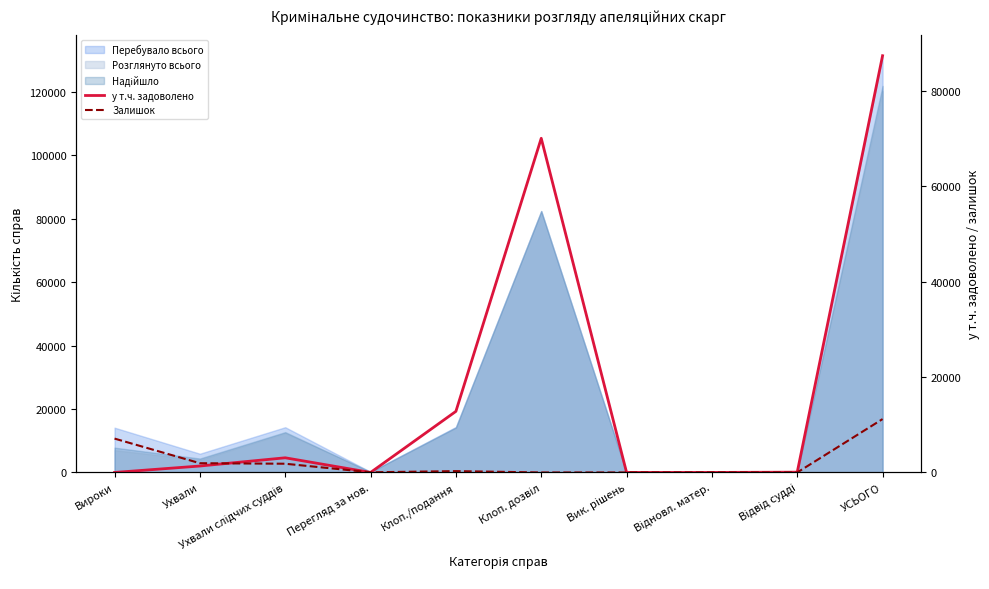

How many values in the у т.ч. задоволено series exceed 1351?

4